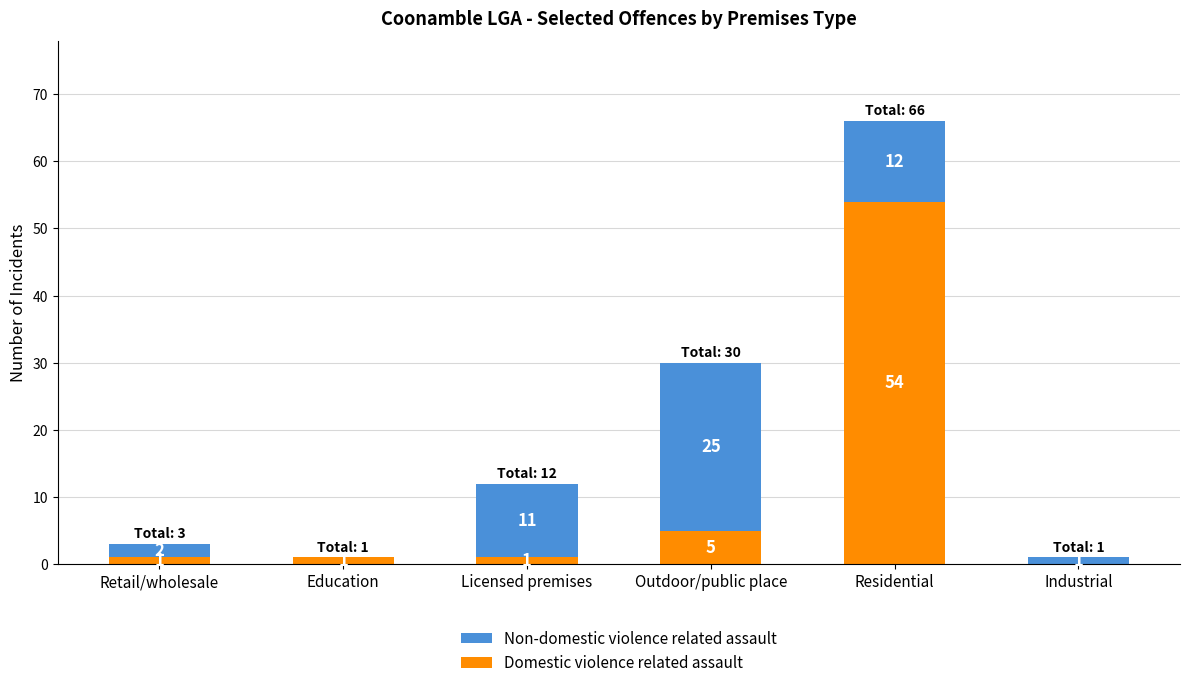

What is the maximum value for Domestic violence related assault?

54